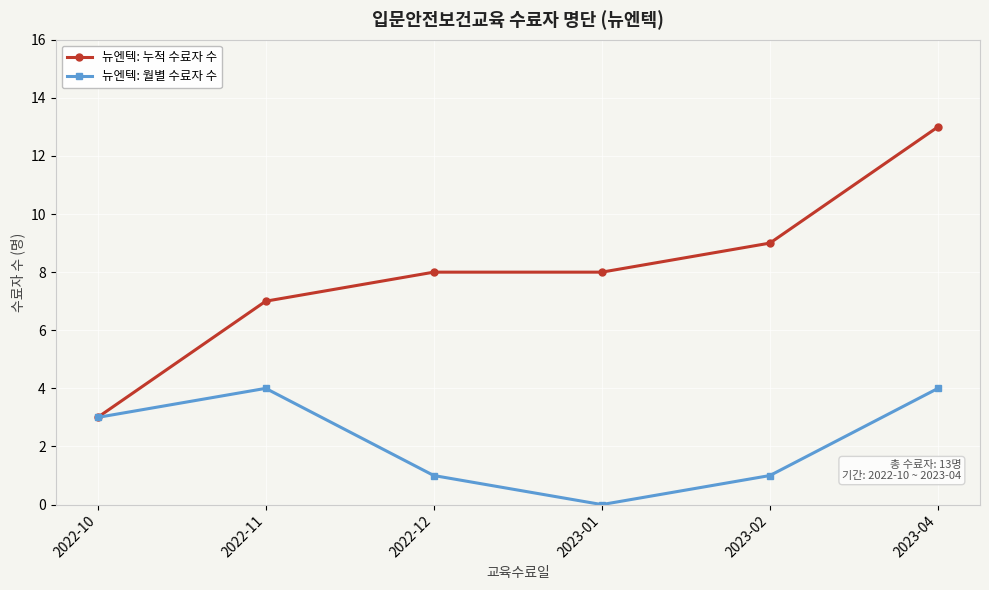

How many lines are shown in the chart?

2